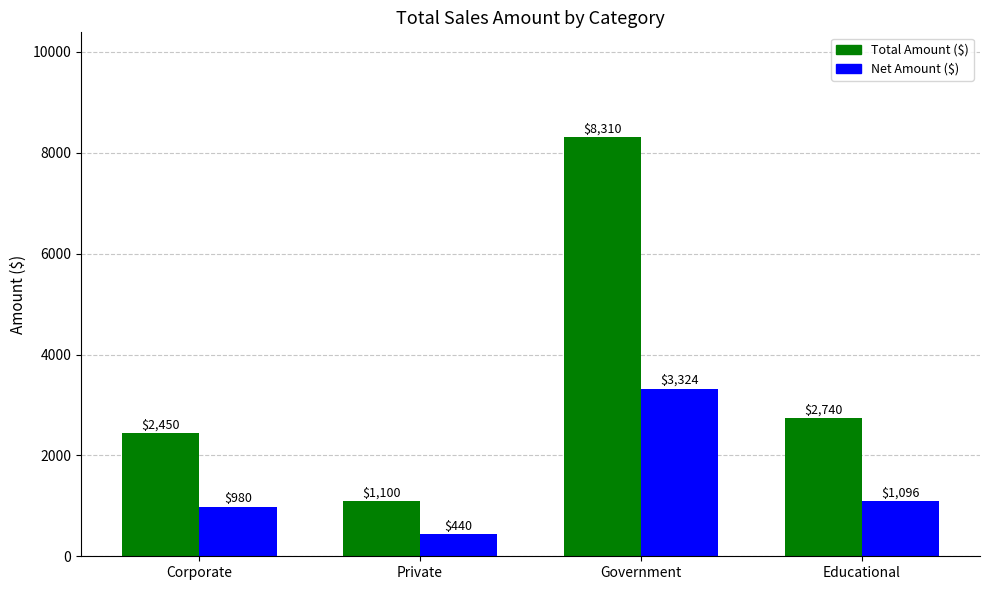

List the series in order of their peak value, highest first.

Total Amount ($), Net Amount ($)